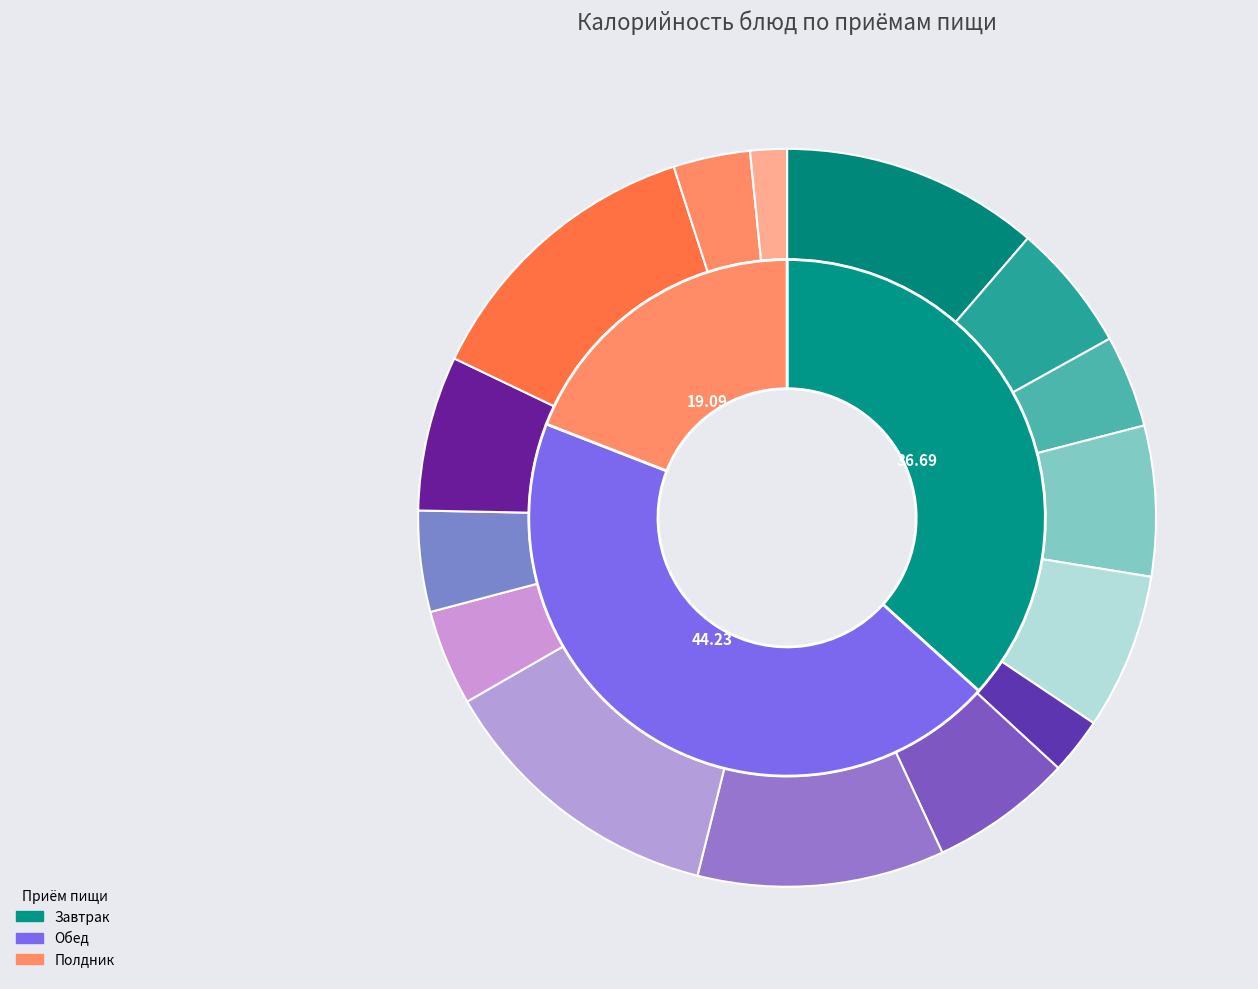

How many slices are in this pie chart?

15